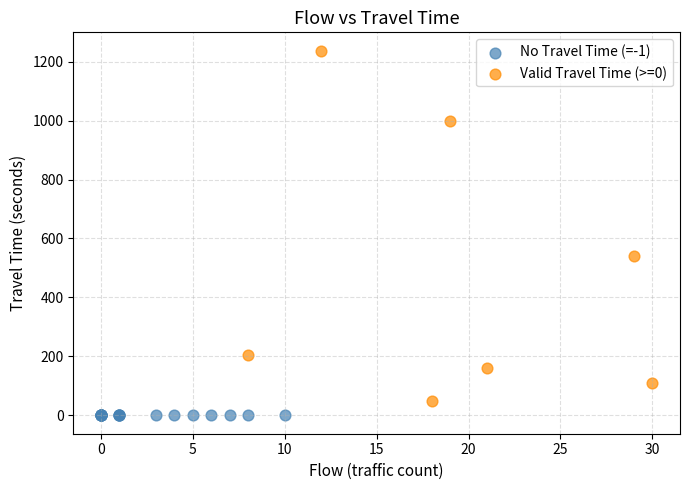

Which series reaches the maximum Y coordinate?

Valid Travel Time (>=0)